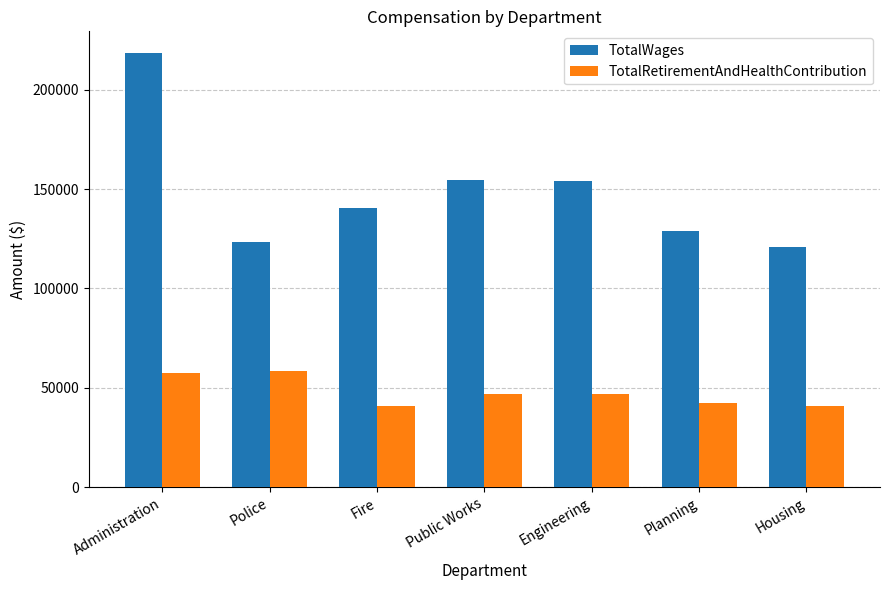

List the series in order of their peak value, highest first.

TotalWages, TotalRetirementAndHealthContribution